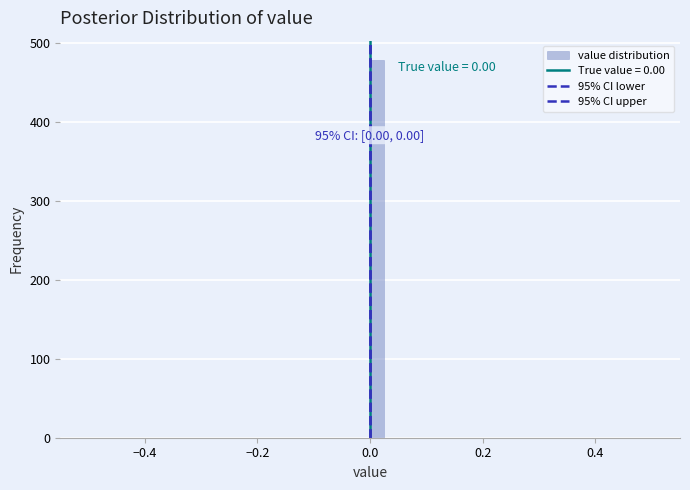

Read against the x-axis, roughly where is the centre of the tallest bar?

0.02